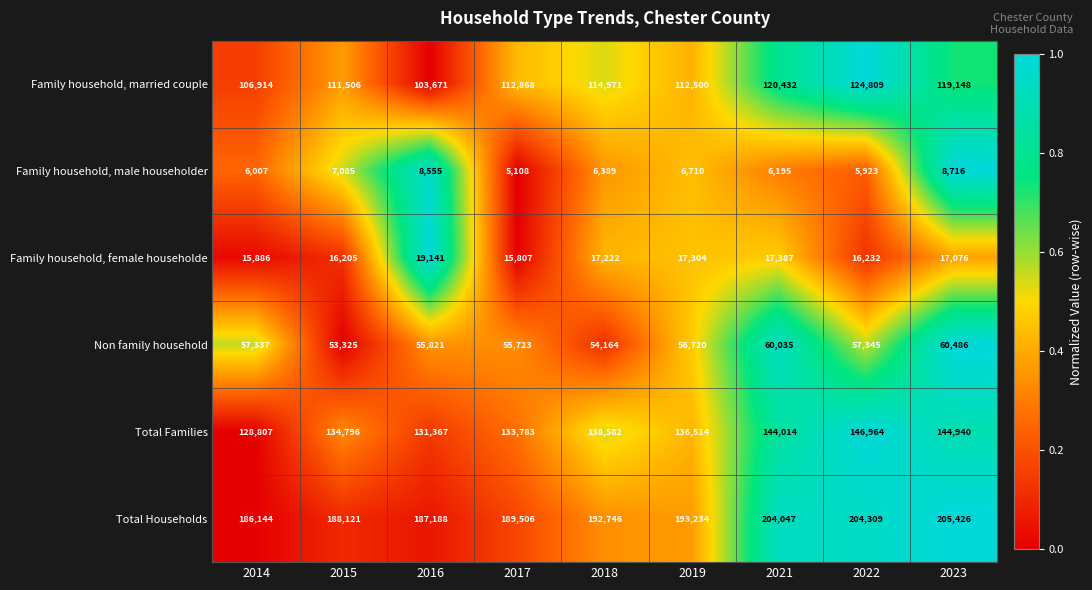

What is the difference between the highest and lowest values at 2023?

196710